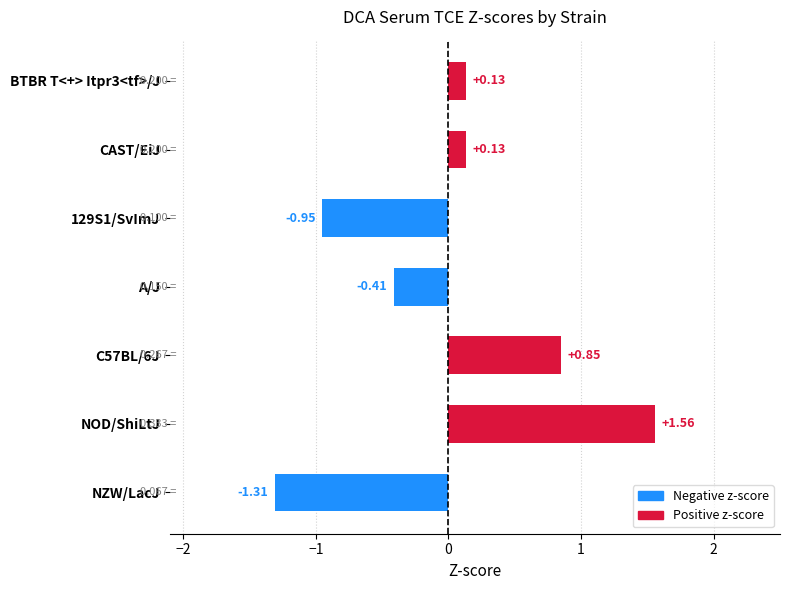

What is the change in value from C57BL/6J to NOD/ShiLtJ?

+0.7